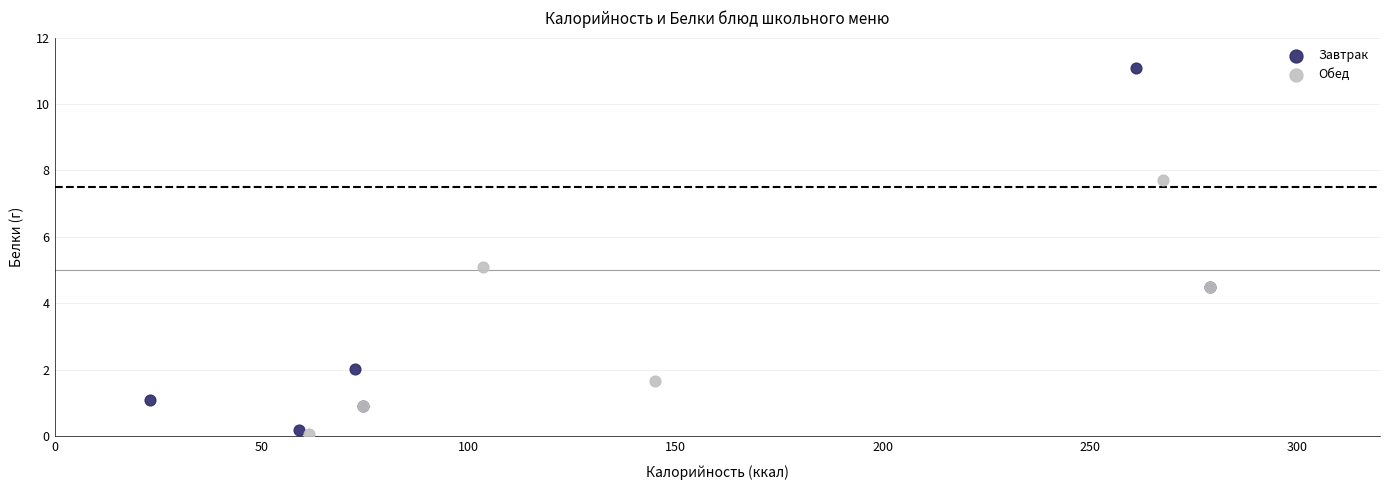

What are all the series names shown in the legend?

Завтрак, Обед